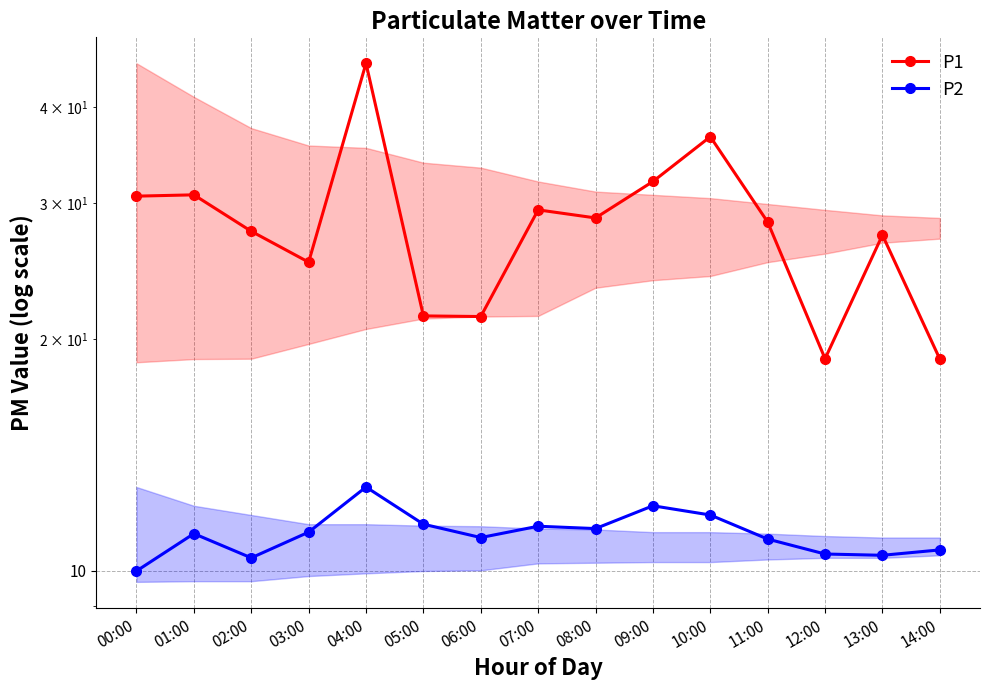

At which category does P1 reach its first local valley?

03:00